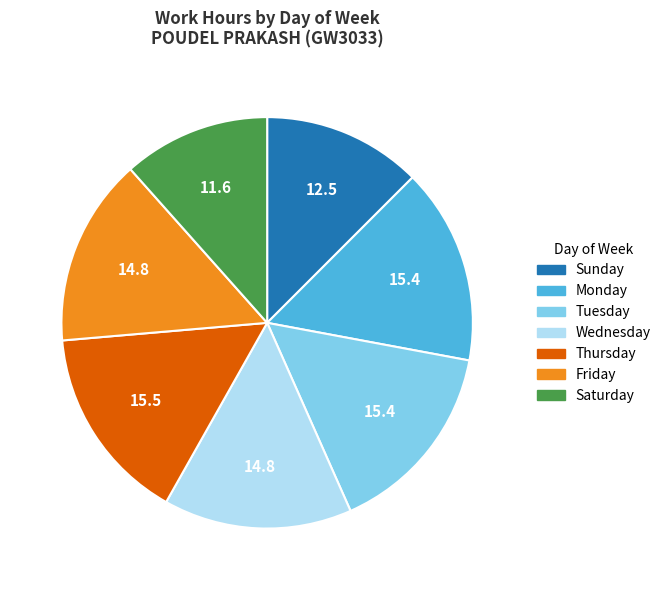

Is there any slice that represents more than half of the pie?

No